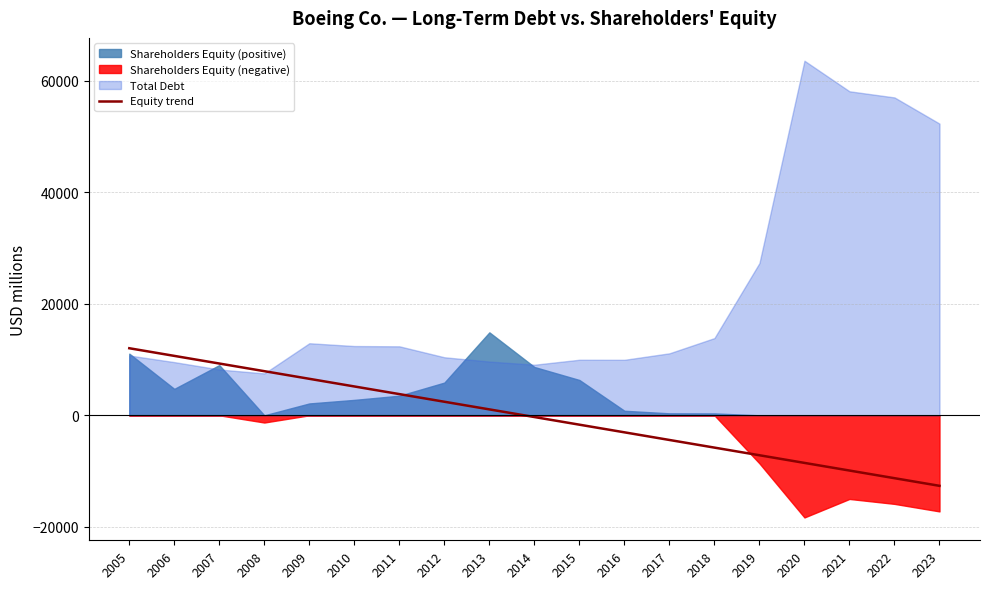

Which has a higher value, 2016 or 2008?

2008